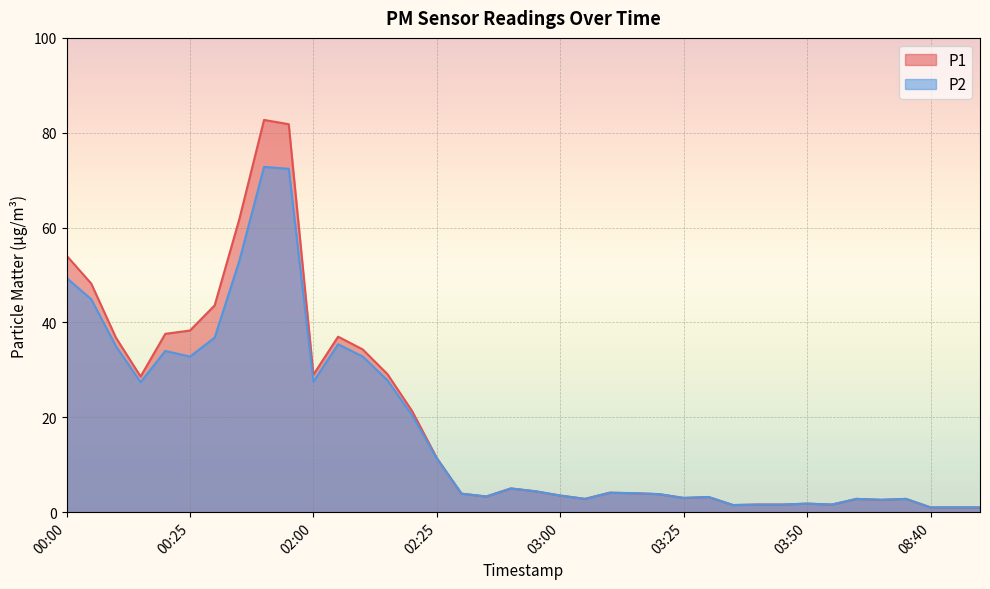

What is the difference between the P2 values at 09:00 and 00:30?

35.8